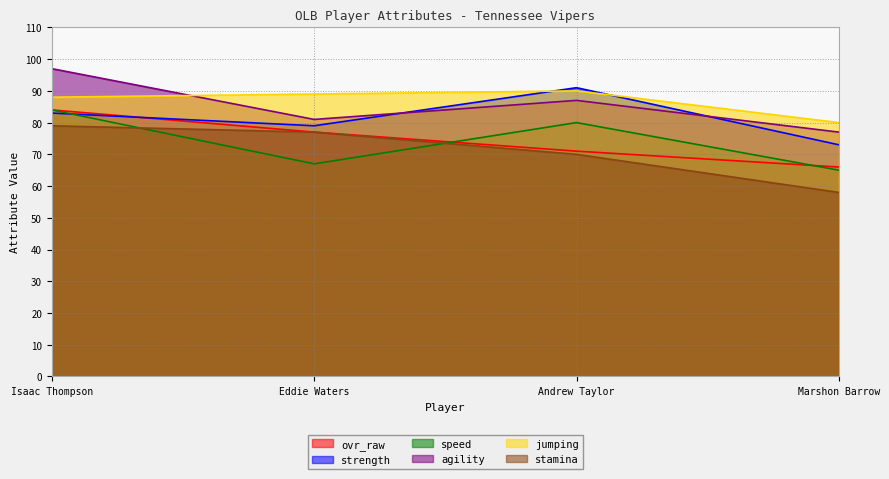

How many series are shown in this chart?

6